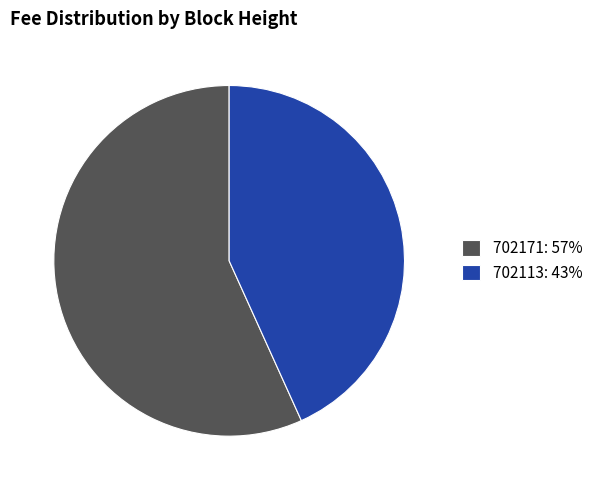

Is the sum of 702113 and 702171 greater than half?

Yes